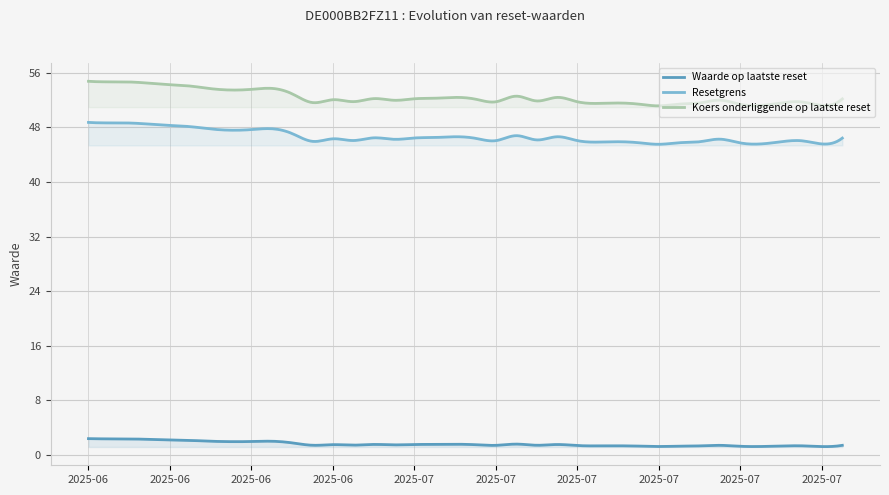

At 2025-07-22, list the series in order from smallest to largest.

Waarde op laatste reset, Resetgrens, Koers onderliggende op laatste reset